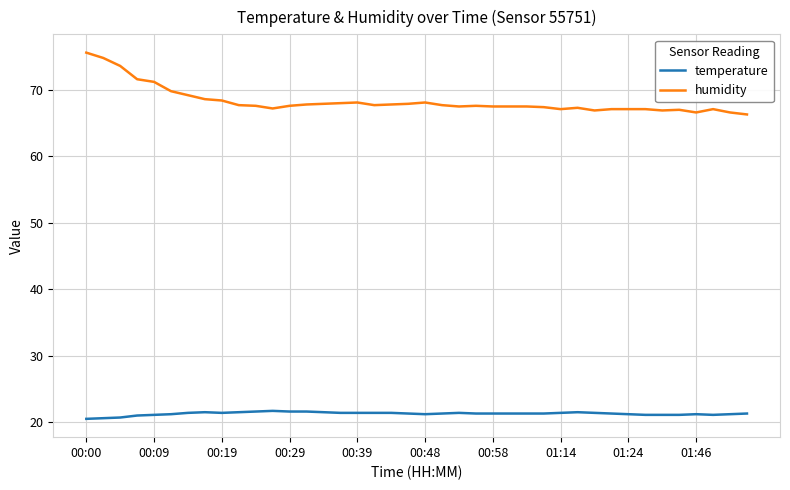

Which series has the largest total across all categories?

humidity